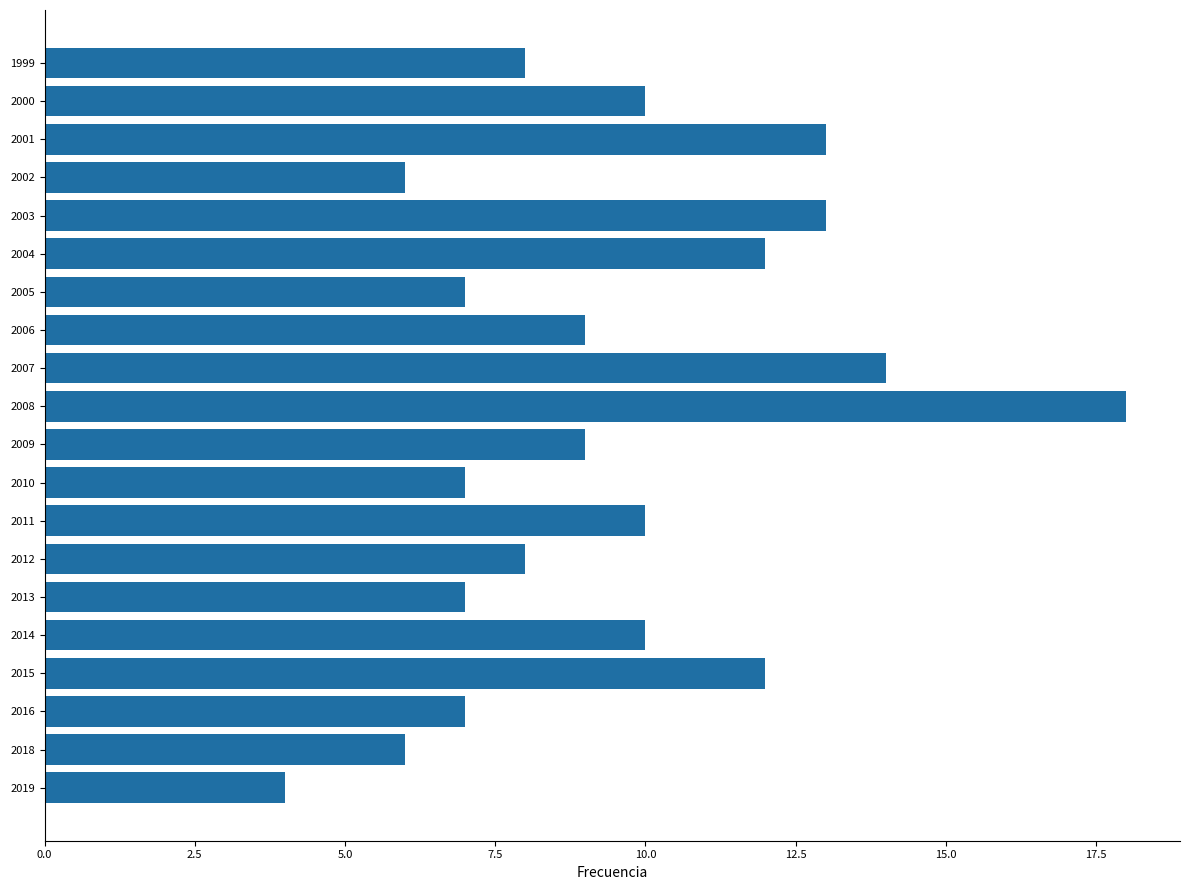

At which category does the chart reach its peak across all series?

2008